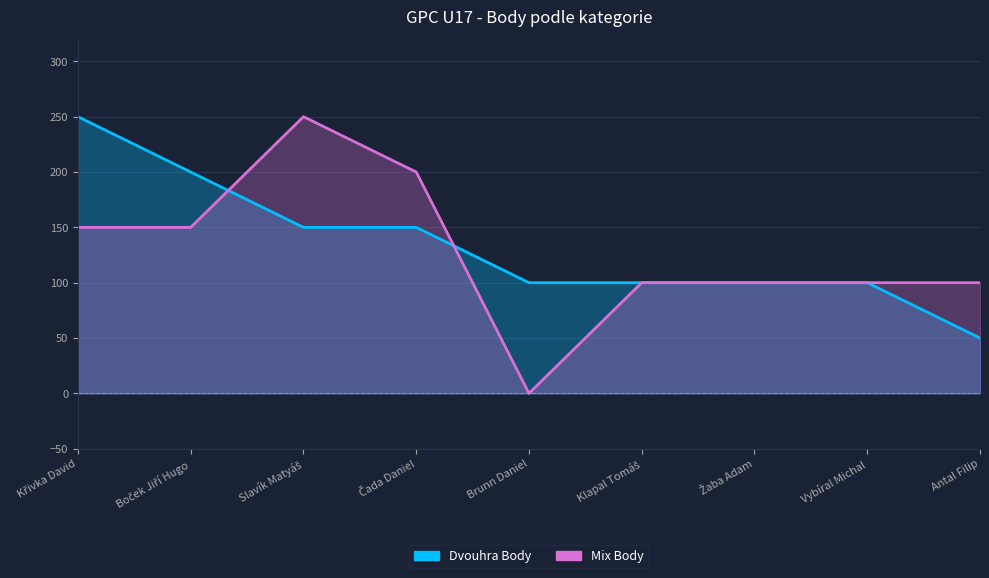

Which category has the lowest value in the Dvouhra Body series?

Antal Filip